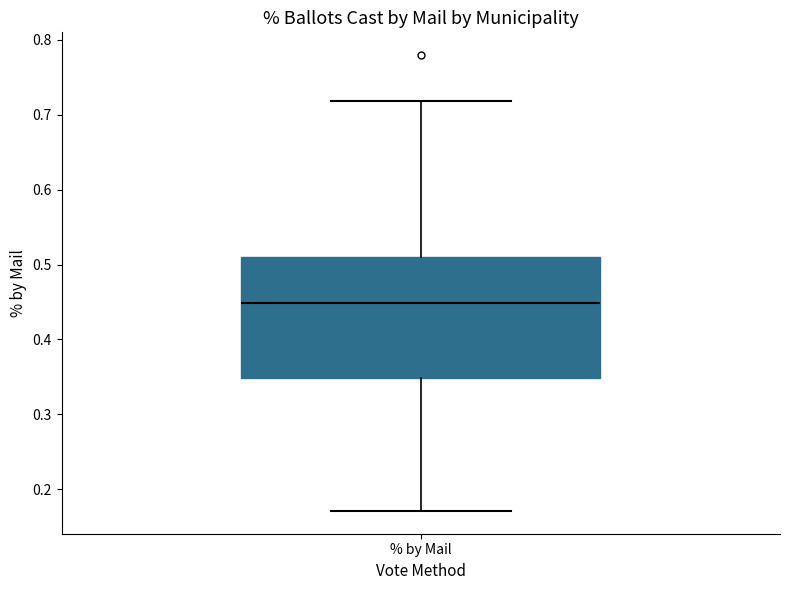

Read this box plot against the y-axis: the position of the median line, the range covered by the box, and the ends of both whiskers. The values are not printed on the chart, so give them approximately, as read against the axis.

median 0.45, box 0.35 to 0.51, whiskers 0.17 to 0.72